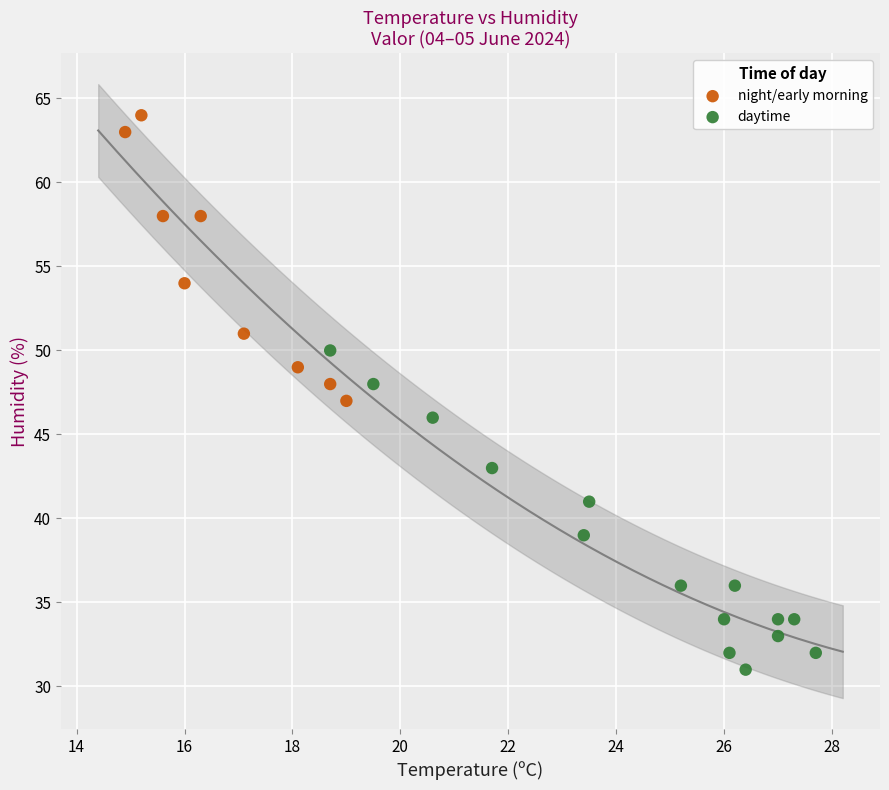

Which series contains the highest Y value?

night/early morning